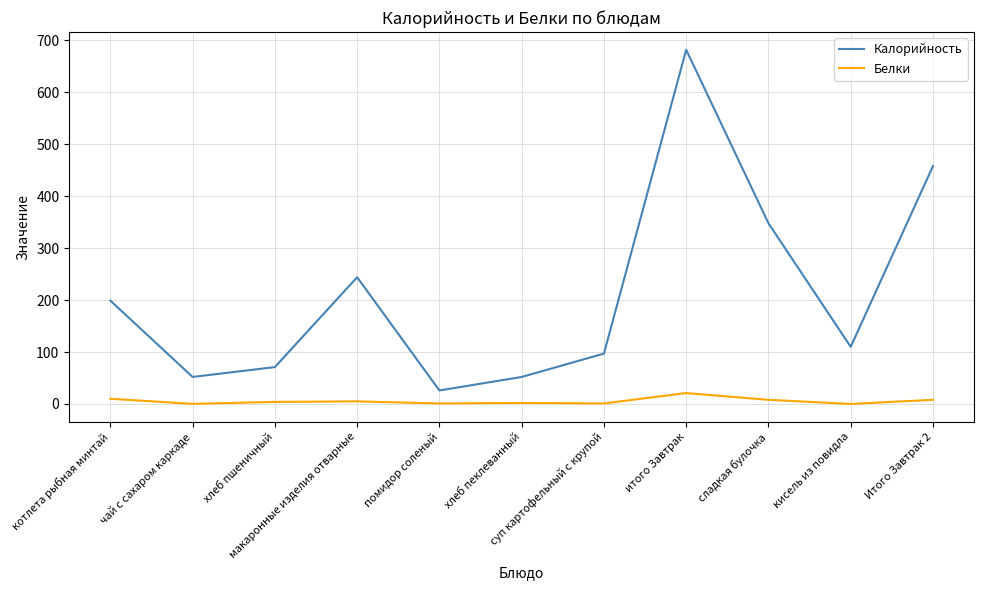

At which category does Калорийность reach its first local peak?

макаронные изделия отварные